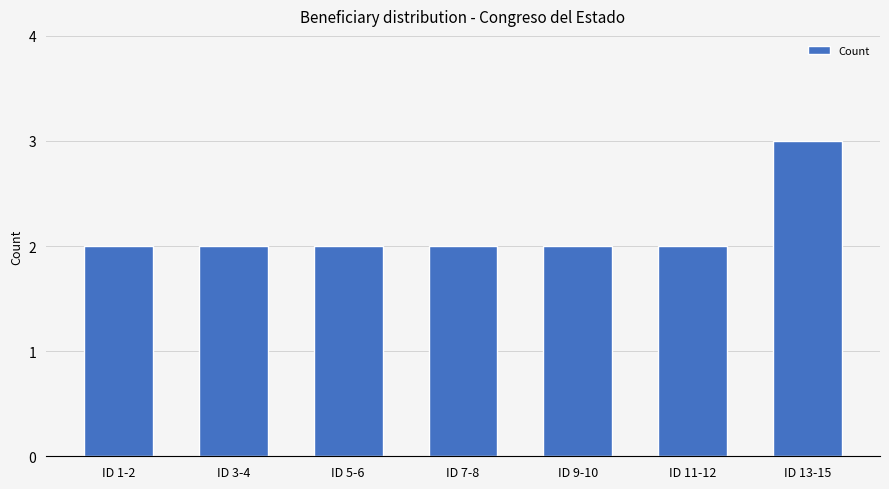

The chart shows a value of 3 at ID 5-6. True or false?

False